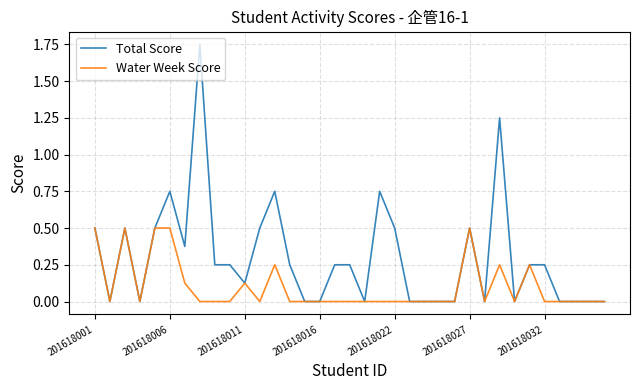

List the series in order of their overall mean, highest first.

Total Score, Water Week Score